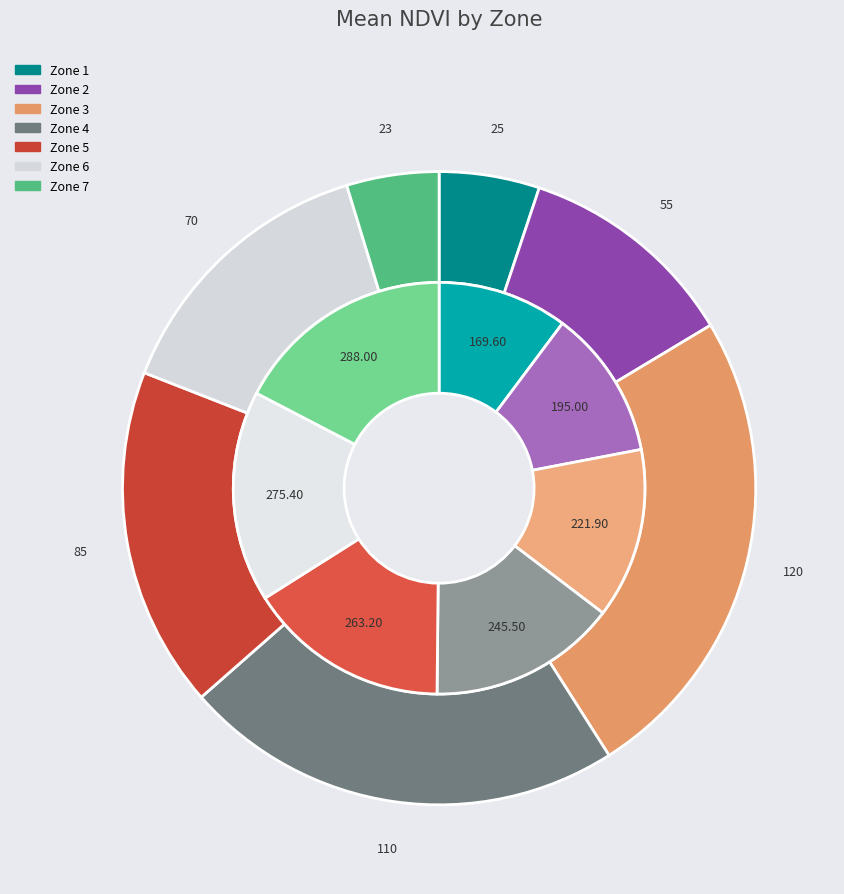

Rank the categories by value from lowest to highest.

7, 1, 2, 6, 5, 4, 3